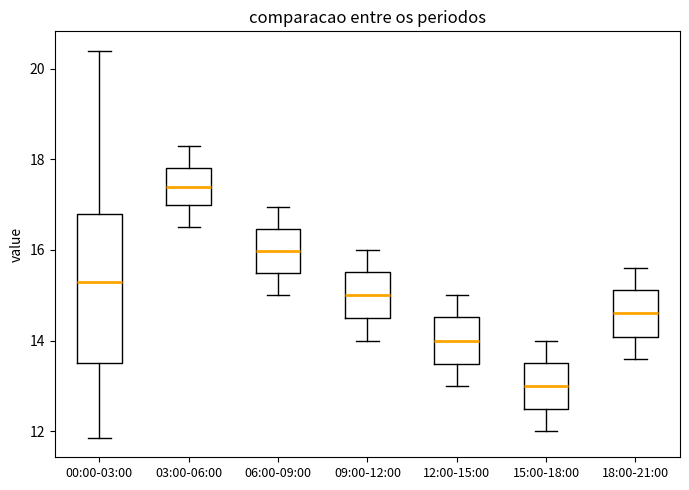

Which box is the tallest, from its lower edge to its upper edge?

00:00-03:00